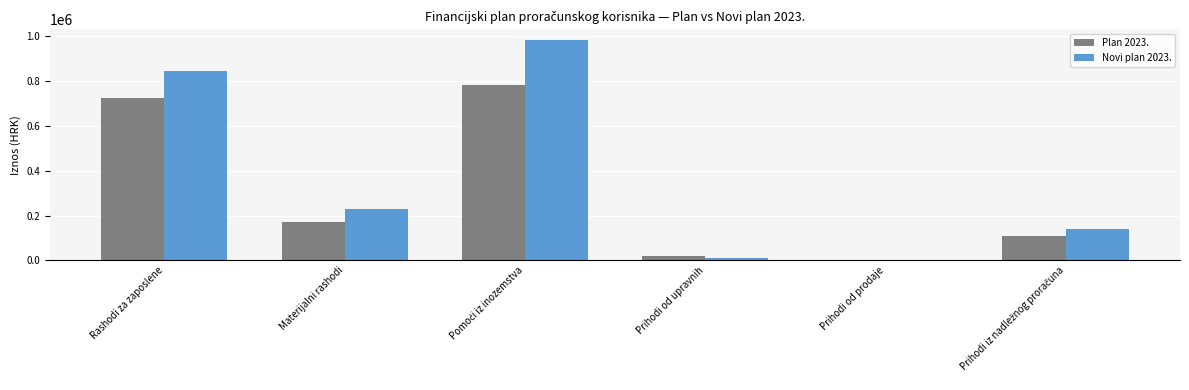

What is the label of the 6th bar from the right?

Rashodi za zaposlene